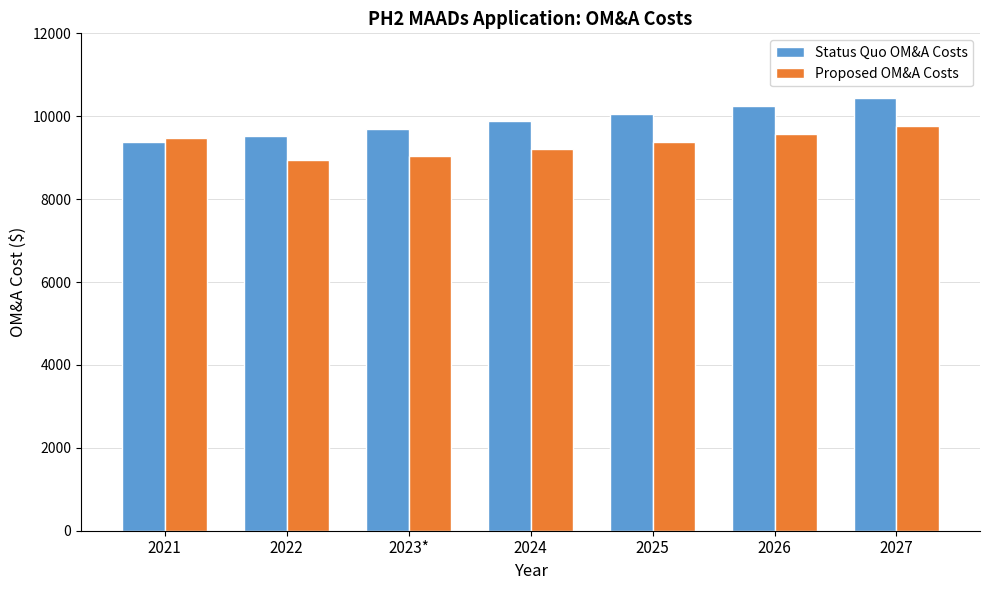

At which category is the sum across all series the highest?

2027